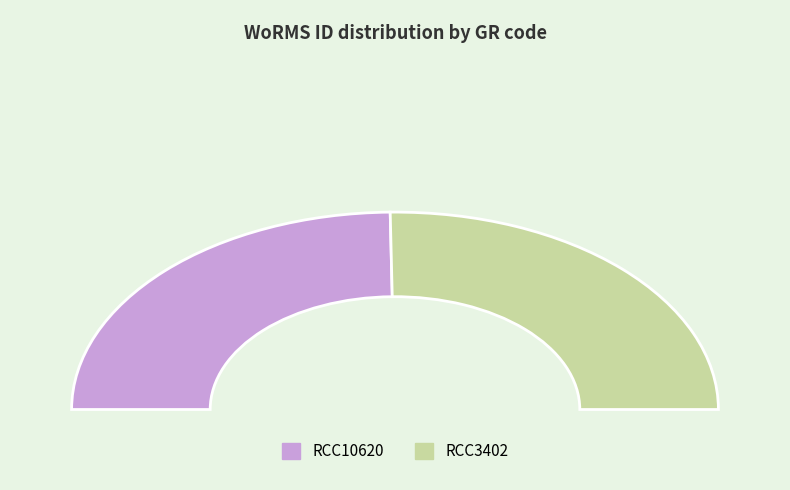

To the nearest percent, what percentage of the pie is RCC10620?

50%